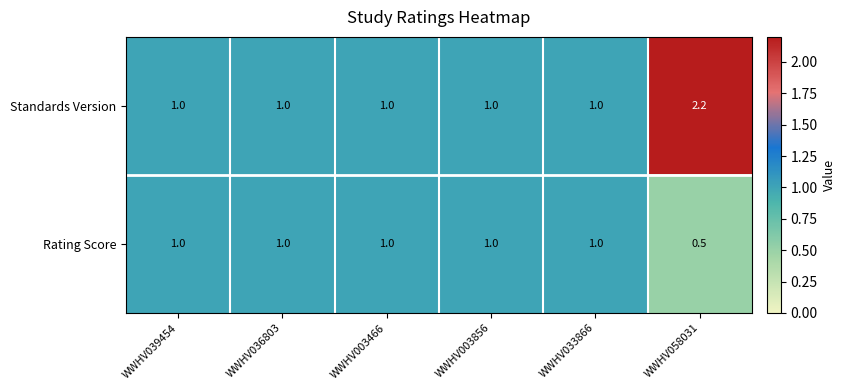

The value of Standards Version at WWHV003856 is 1.3. True or false?

False